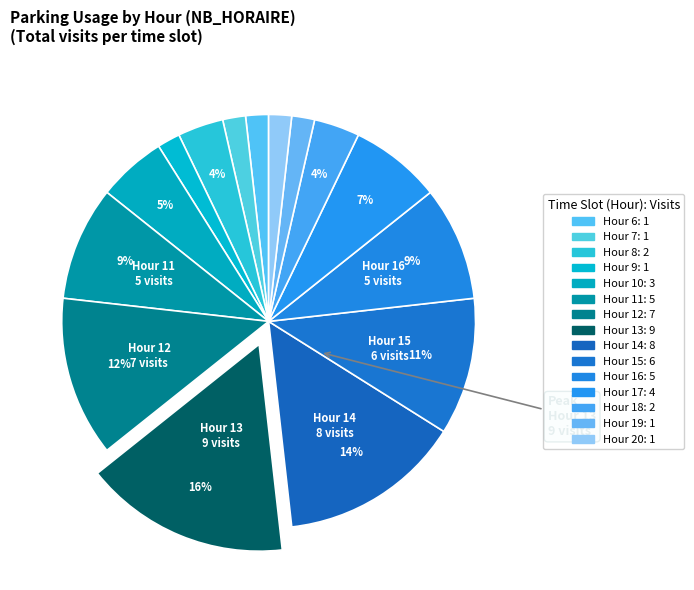

Rank the categories by value from highest to lowest.

13, 14, 12, 15, 11, 16, 17, 10, 8, 18, 6, 7, 9, 19, 20